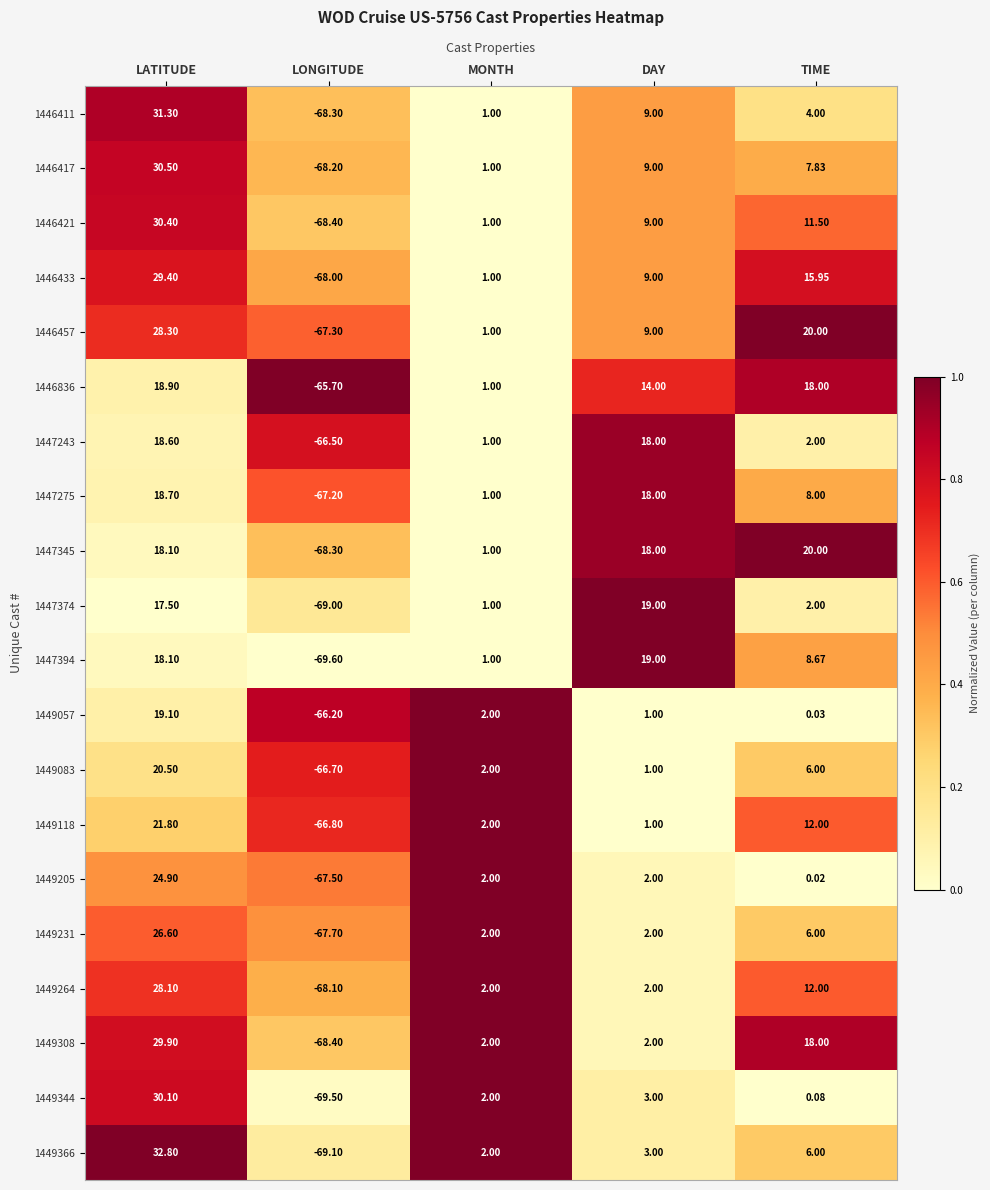

Where does the 1446433 series first go above 9?

LATITUDE